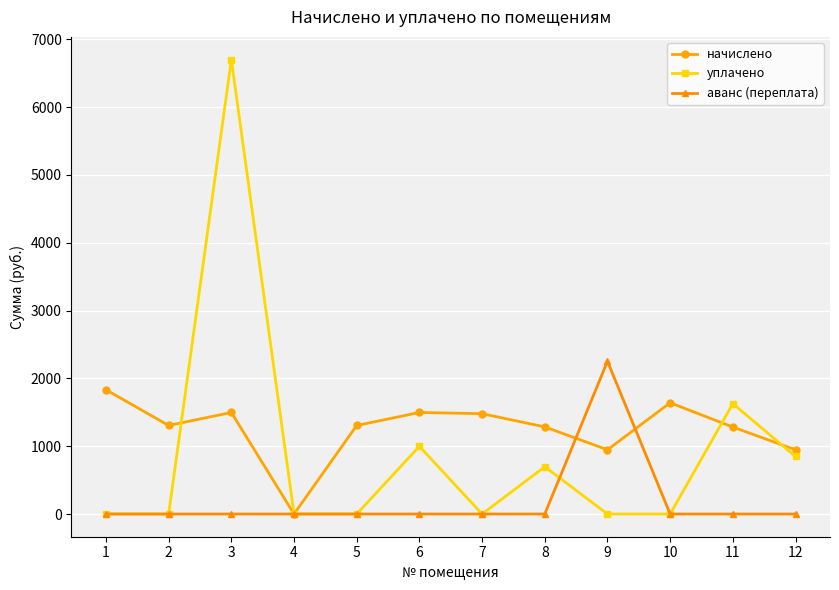

Where is the first local maximum for уплачено?

3